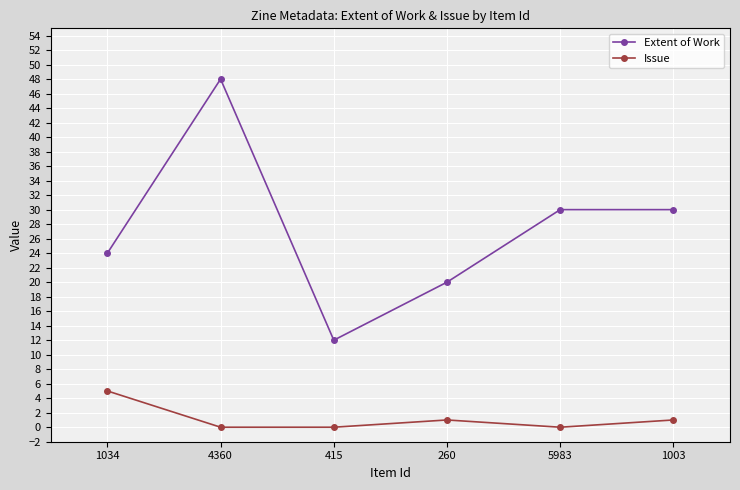

How many interior local valleys does the Extent of Work series have?

1